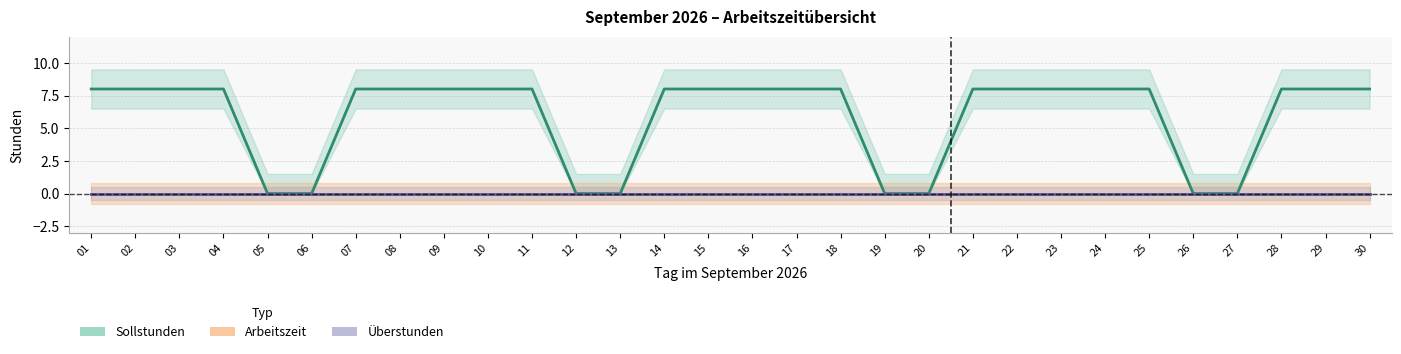

Which series has the largest range (max minus min)?

Sollstunden